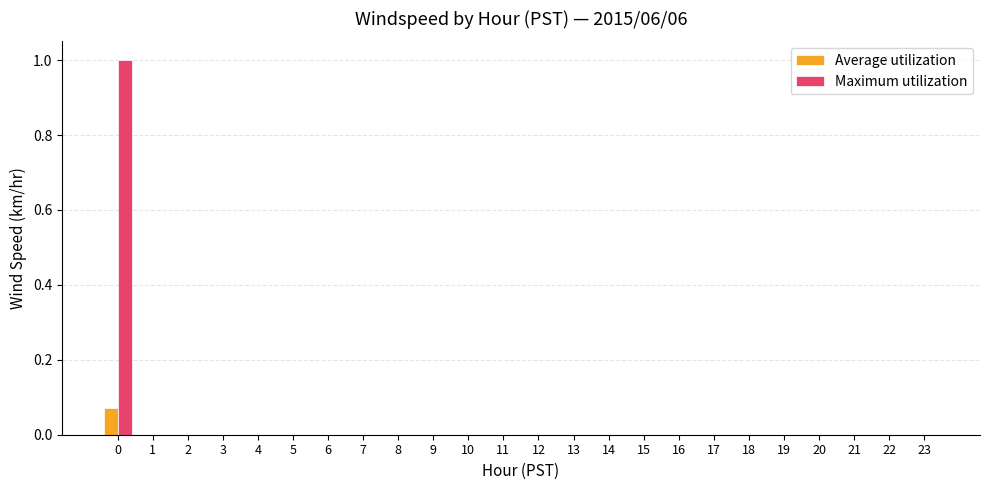

The Maximum utilization series shows -0.7 at 18. True or false?

False